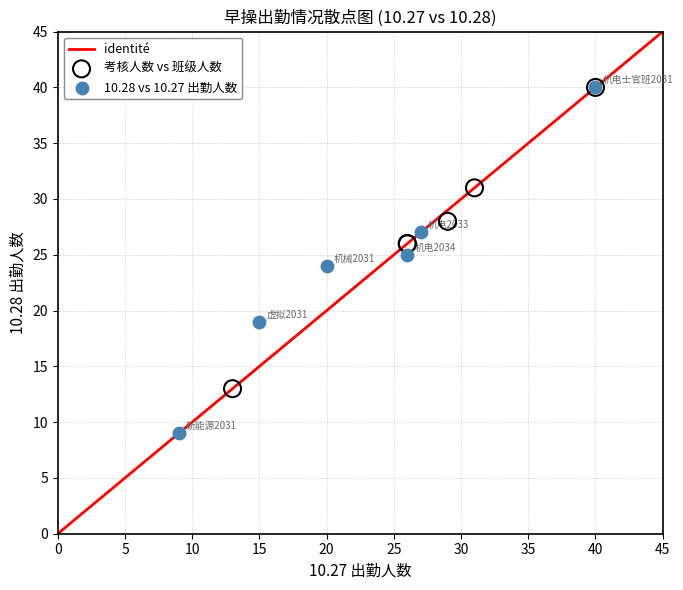

Which series contains the lowest Y value?

10.28 vs 10.27 出勤人数